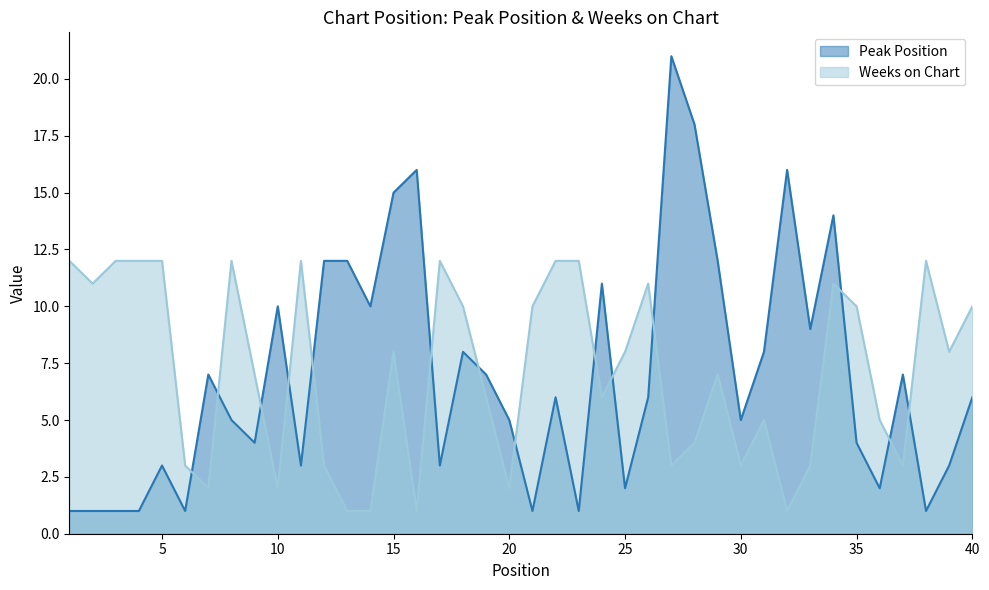

At which label does Weeks on Chart first exceed 8?

1